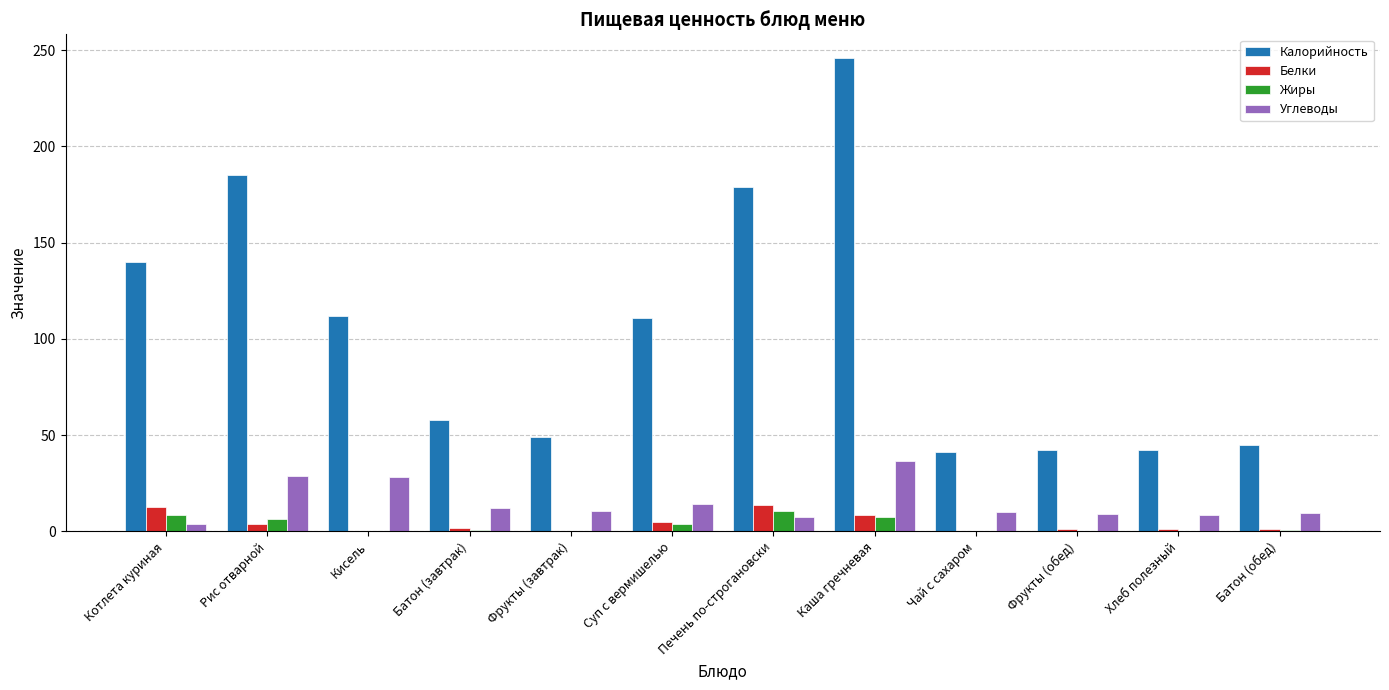

Is the value of Белки at Суп с вермишелью greater than the value of Калорийность at Батон (завтрак)?

No